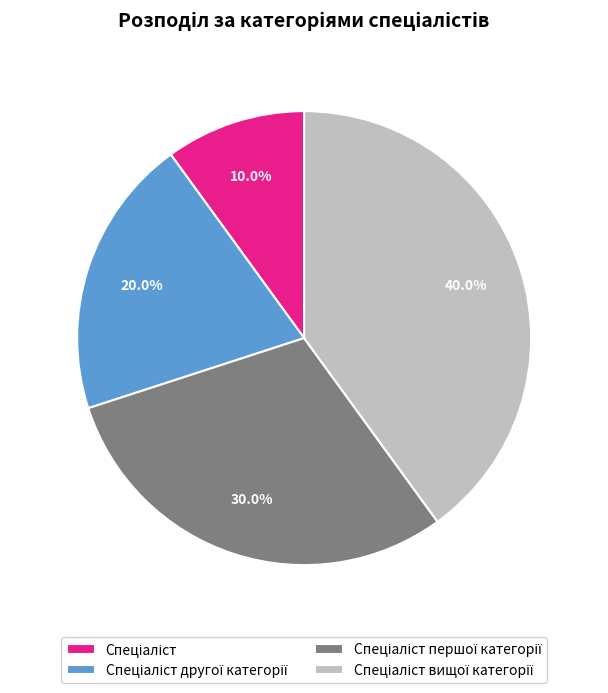

Is there any slice that represents more than half of the pie?

No